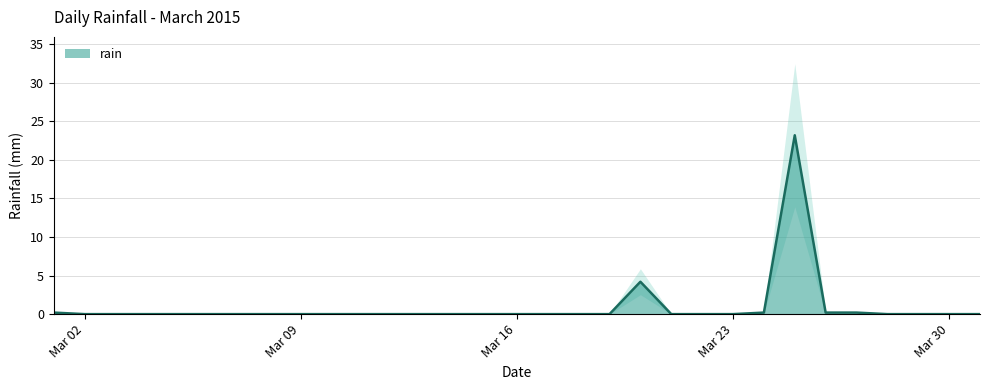

The chart shows a value of 9.6 at 2015-03-06. True or false?

False